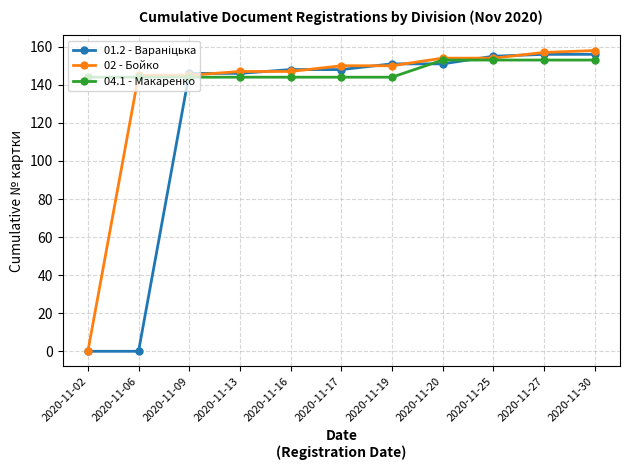

Which series has the largest range (max minus min)?

02 - Бойко